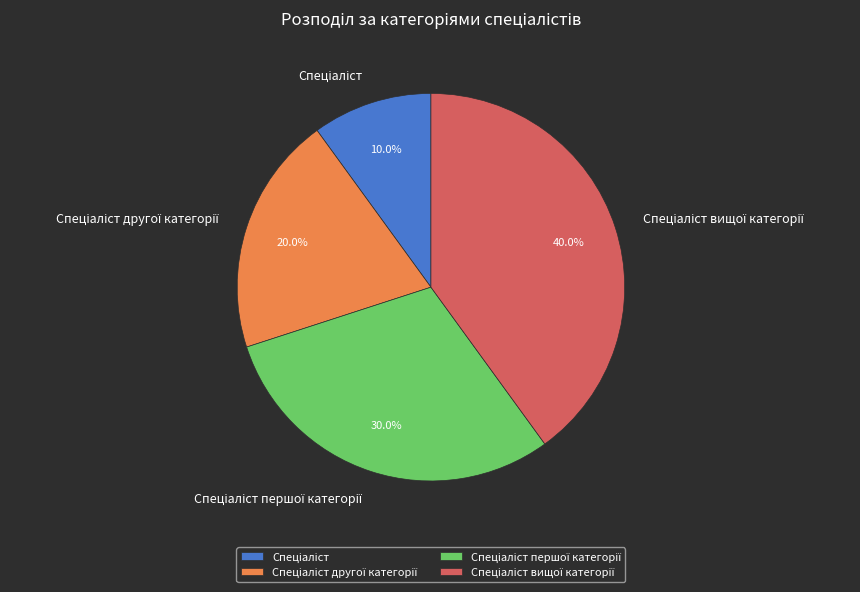

Is there a majority slice in this chart?

No